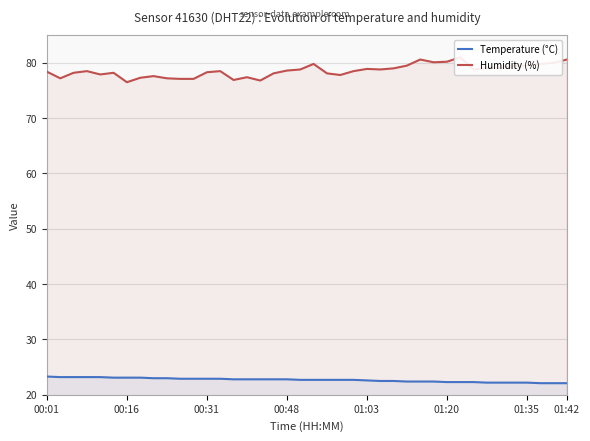

True or false: Temperature (°C) and Humidity (%) intersect in this chart.

False